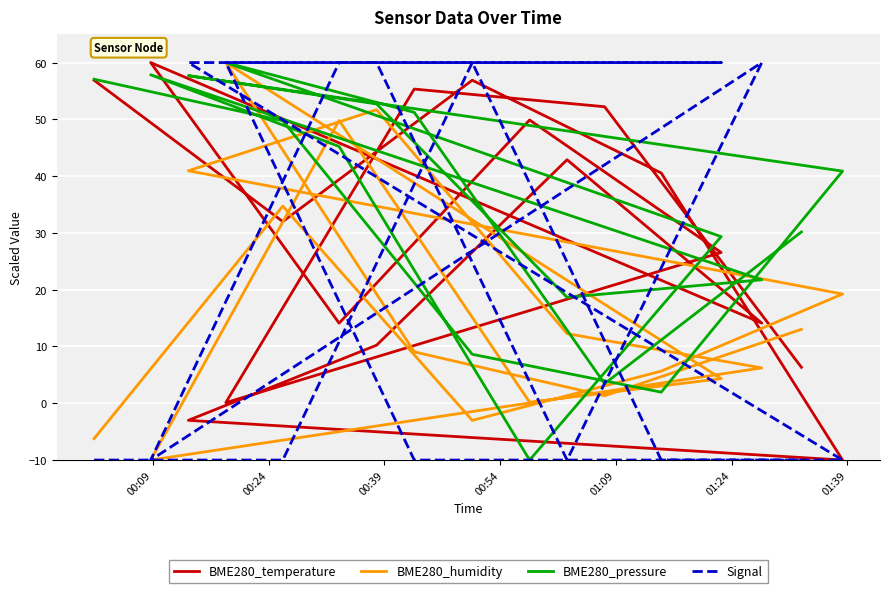

What is the lowest value of the BME280_pressure series?

-10.0